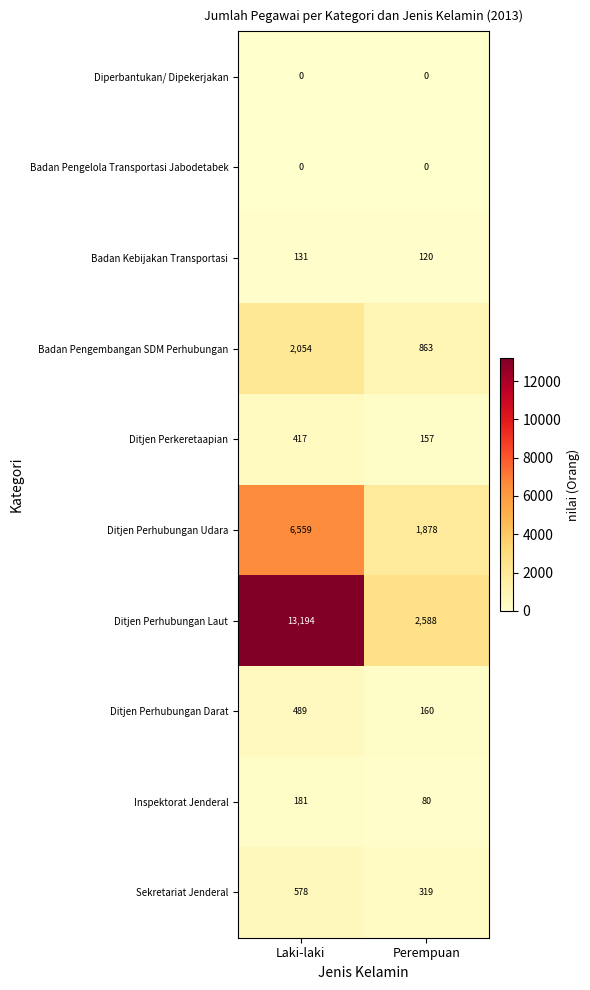

The Inspektorat Jenderal series shows 80 at Perempuan. True or false?

True